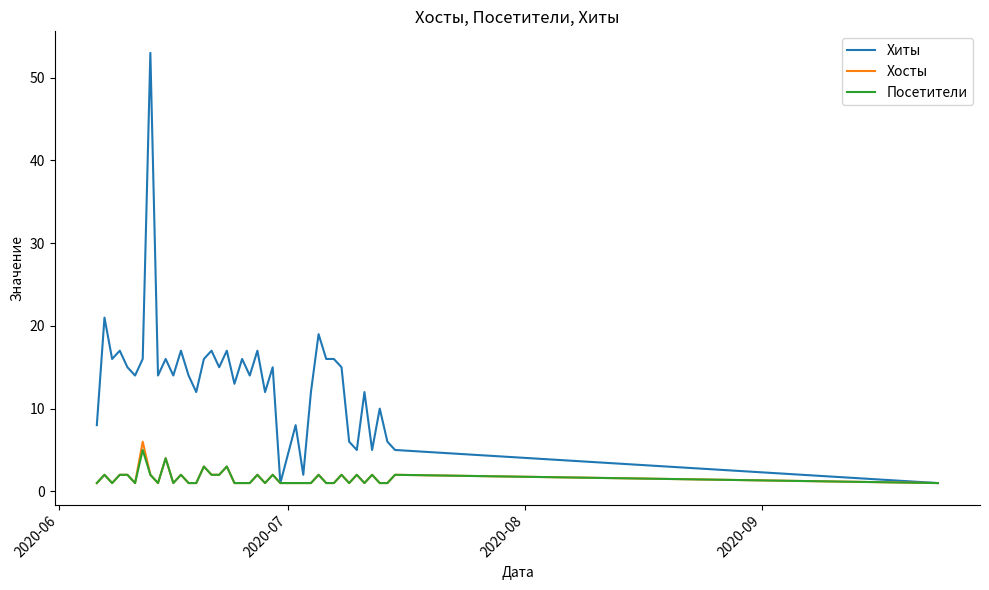

What is the difference between the second highest and second lowest values in the Хосты series?

3